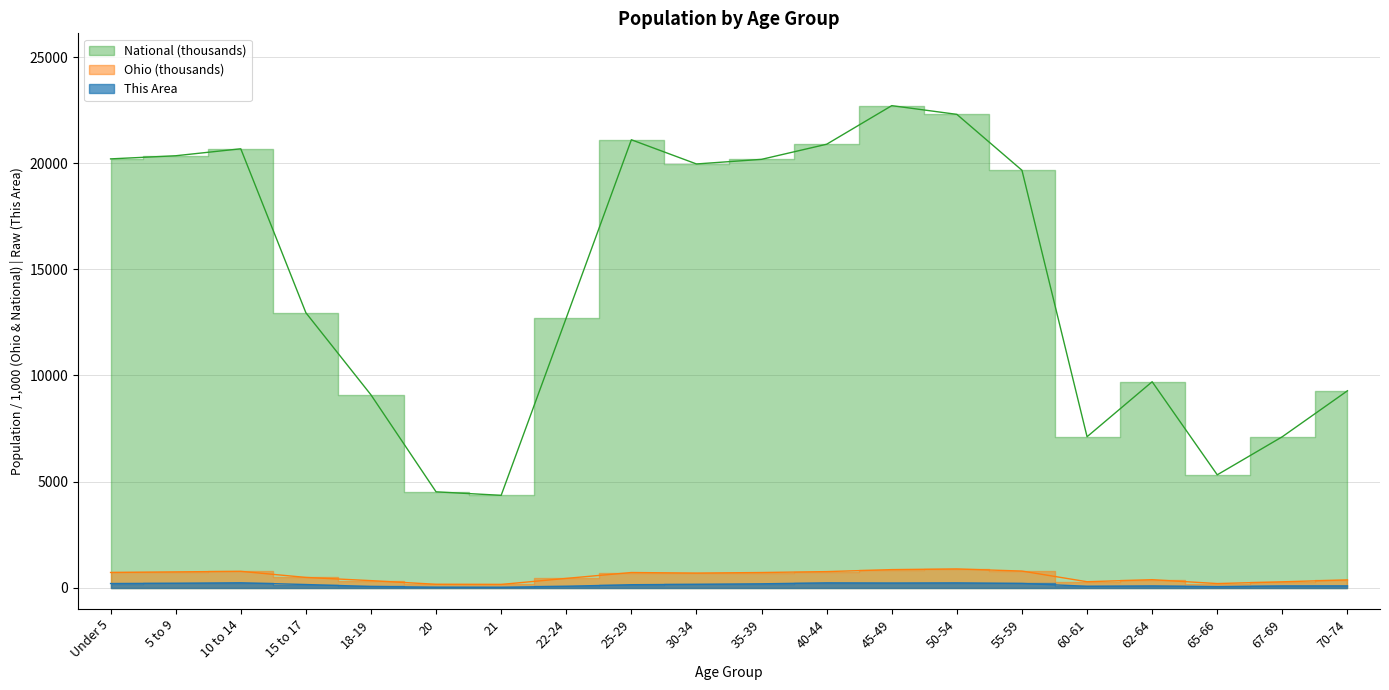

Rank the series by their maximum value, from lowest to highest.

This Area, Ohio, National